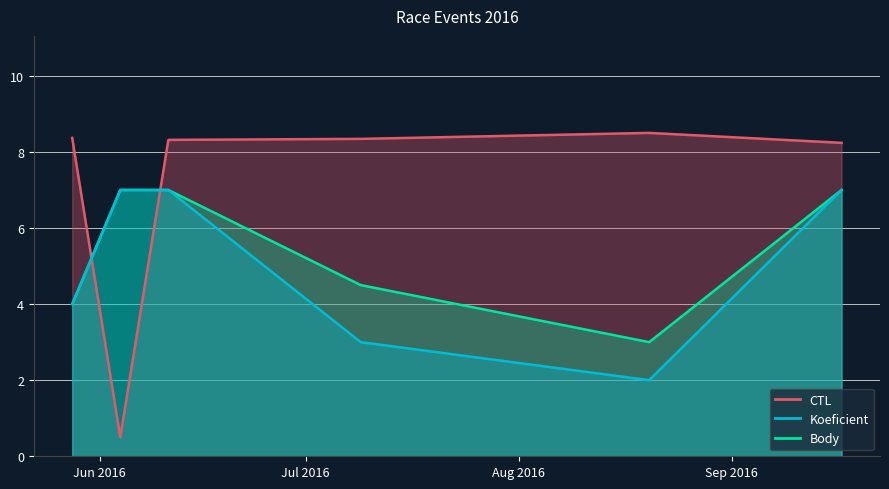

Reading left to right, list all the values displayed in this chart.

Koeficient: 2016-05-28=4.0	2016-06-04=7.0	2016-06-11=7.0	2016-07-09=3.0	2016-08-20=2.0	2016-09-17=7.0
Body: 2016-05-28=4.0	2016-06-04=7.0	2016-06-11=7.0	2016-07-09=4.5	2016-08-20=3.0	2016-09-17=7.0
CTL_scaled: 2016-05-28=8.4	2016-06-04=0.5	2016-06-11=8.3	2016-07-09=8.3	2016-08-20=8.5	2016-09-17=8.2